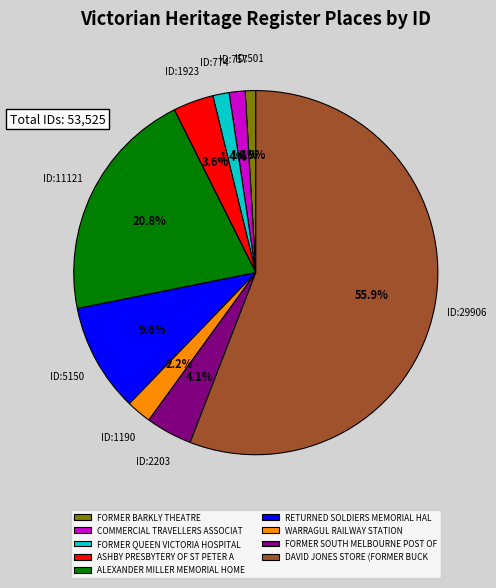

Between FORMER QUEEN VICTORIA HOSPITAL and FORMER SOUTH MELBOURNE POST OF, which is larger?

FORMER SOUTH MELBOURNE POST OF